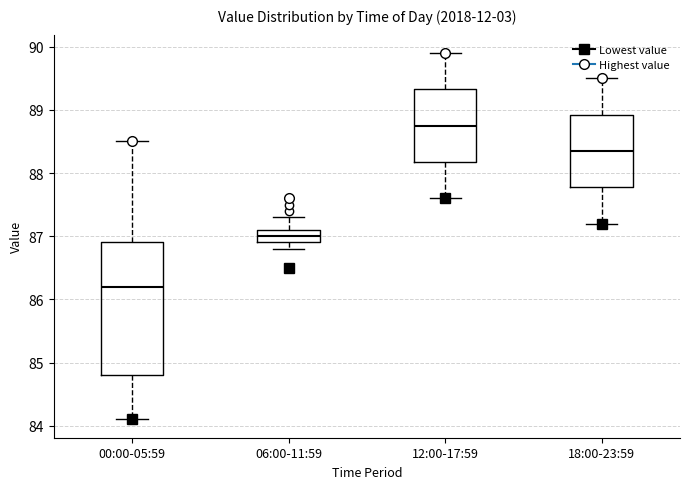

Where does the upper whisker of the box for 06:00-11:59 end on the y-axis? The values are not printed on the chart, so give them approximately, as read against the axis.

87.3